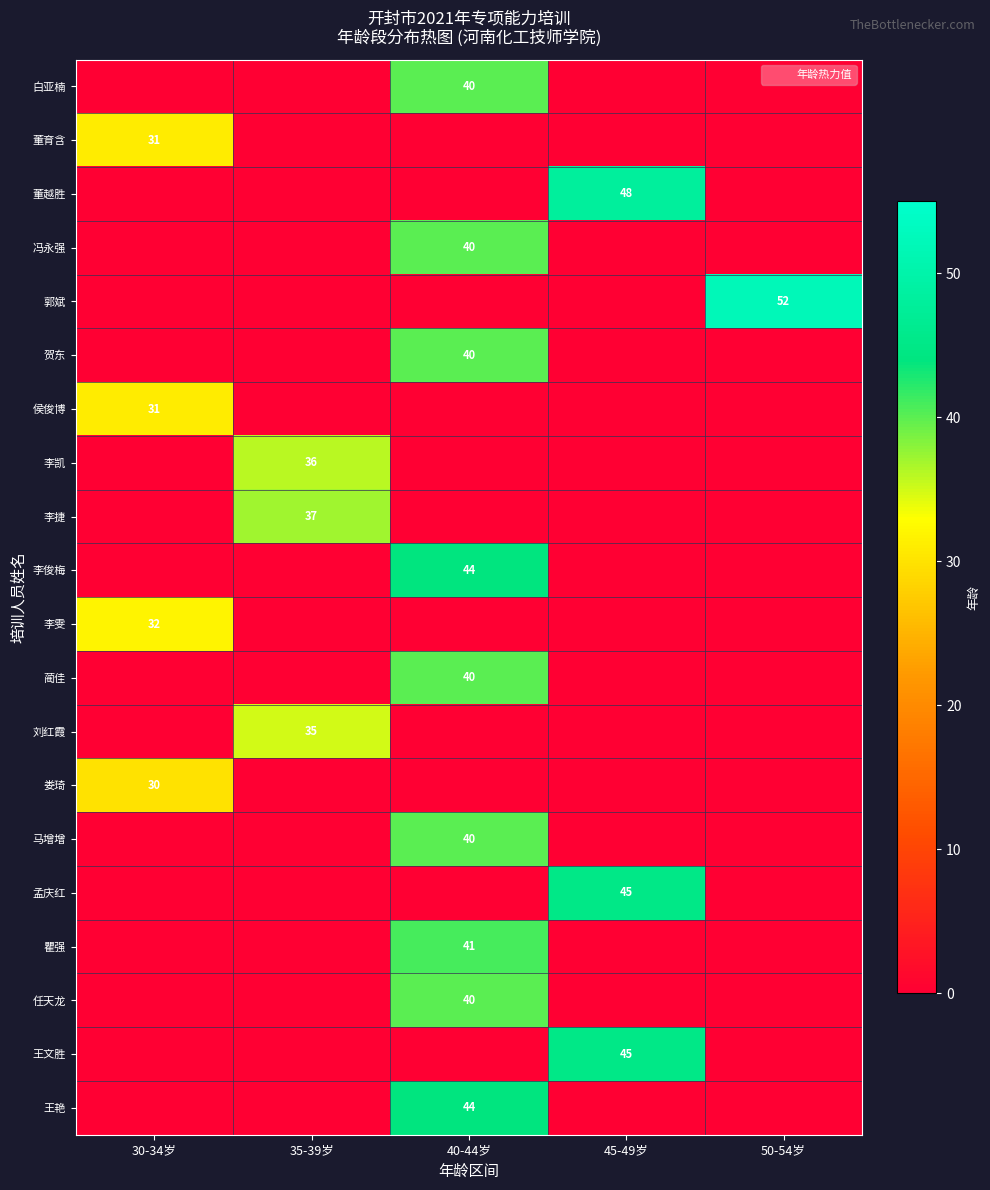

The 侯俊博 series shows 19 at 45-49岁. True or false?

False